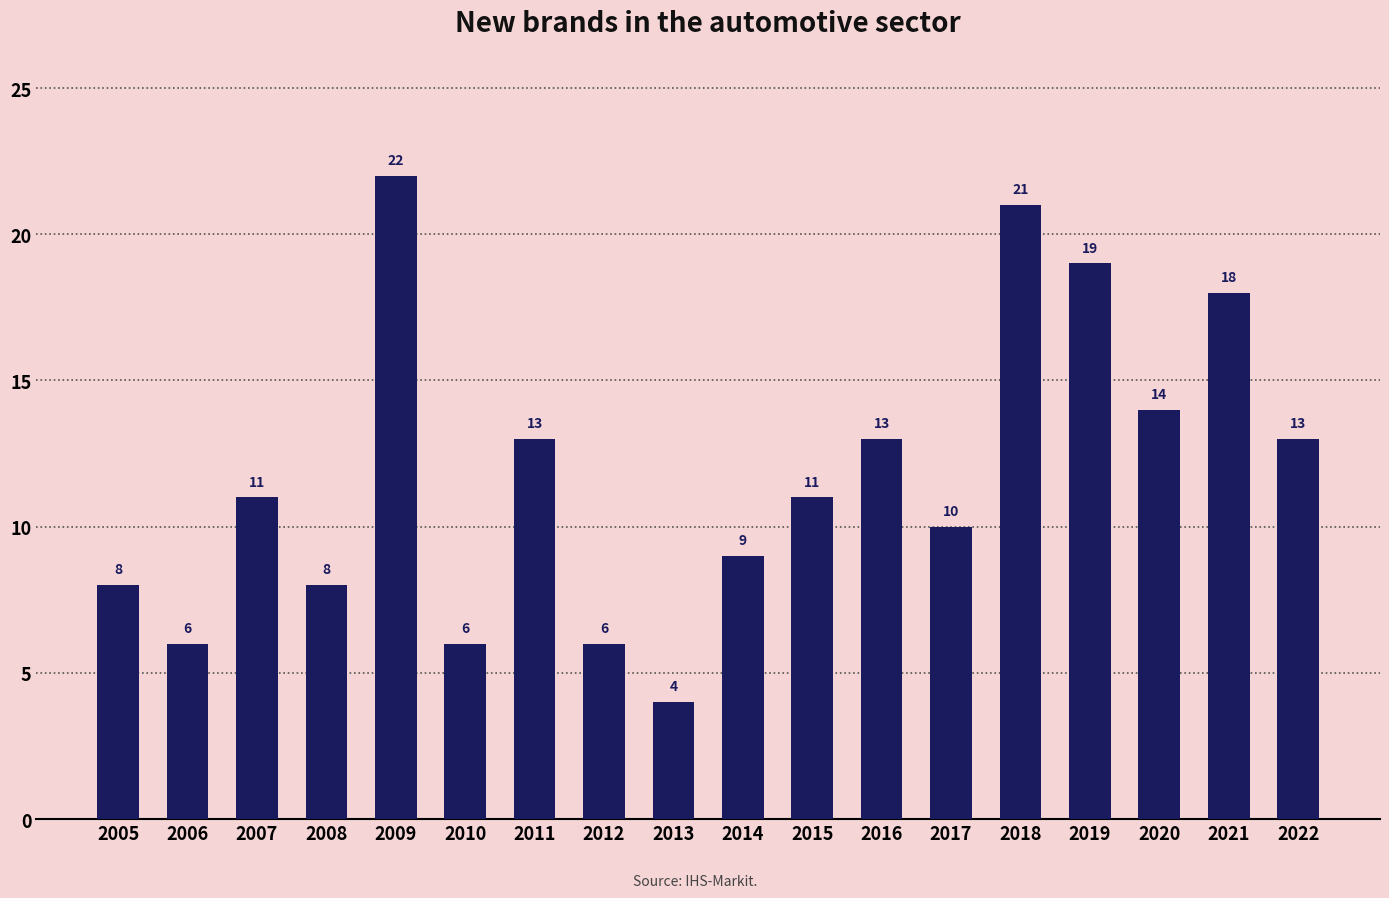

What is the difference between the values at 2014 and 2010?

3